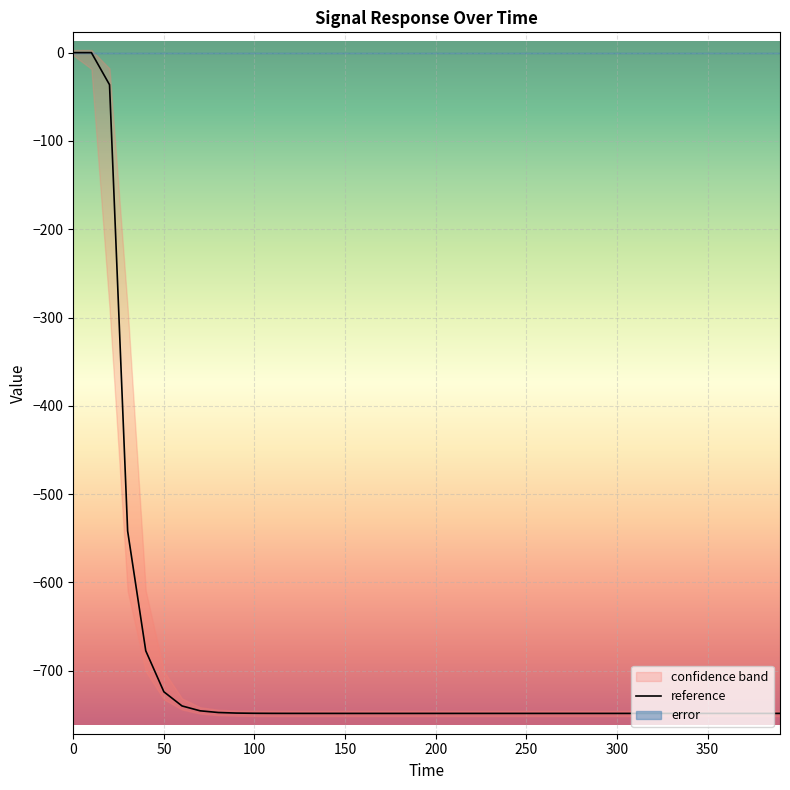

The value of reference at 300 is -748.4. True or false?

True